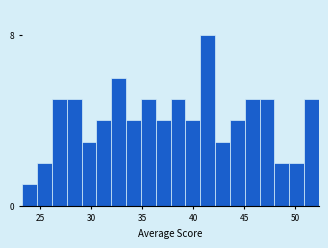

Read against the x-axis, roughly where is the centre of the tallest bar?

41.5